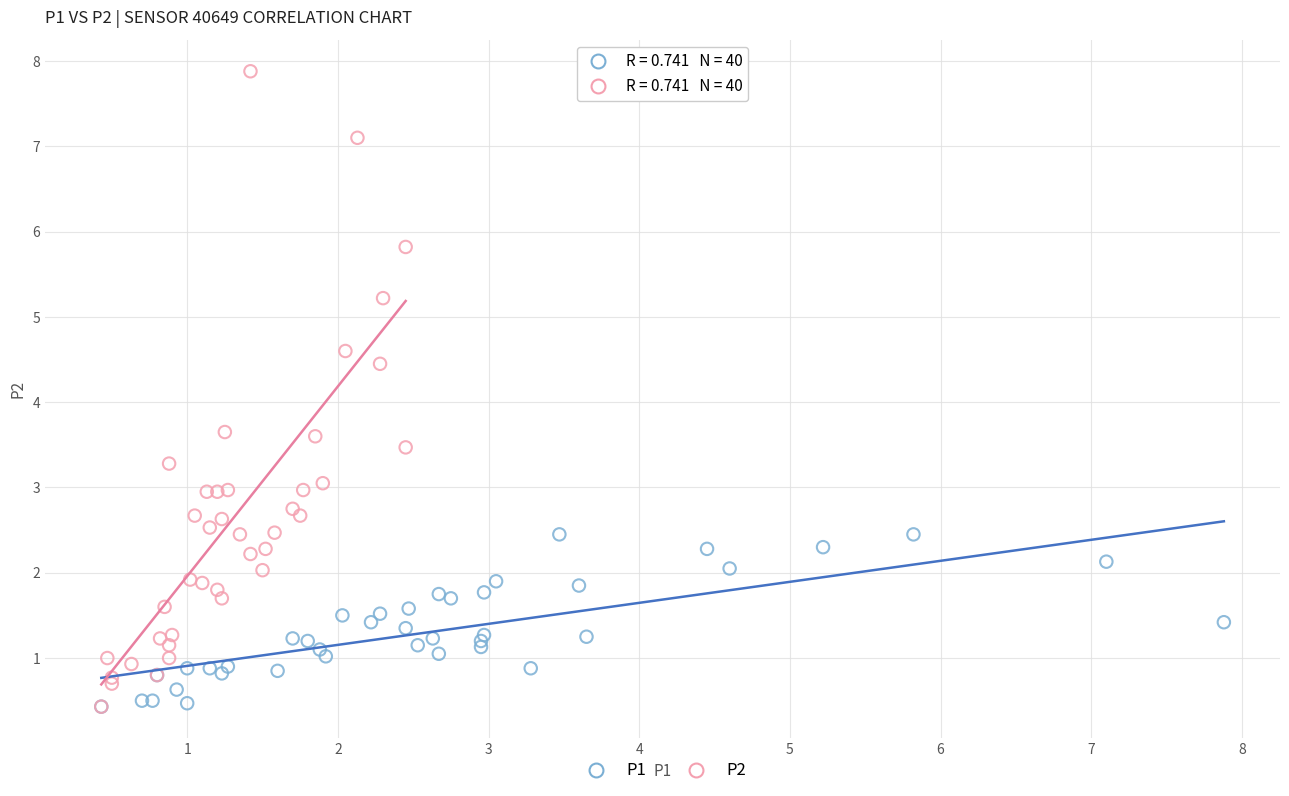

Which series contains the highest Y value?

P2